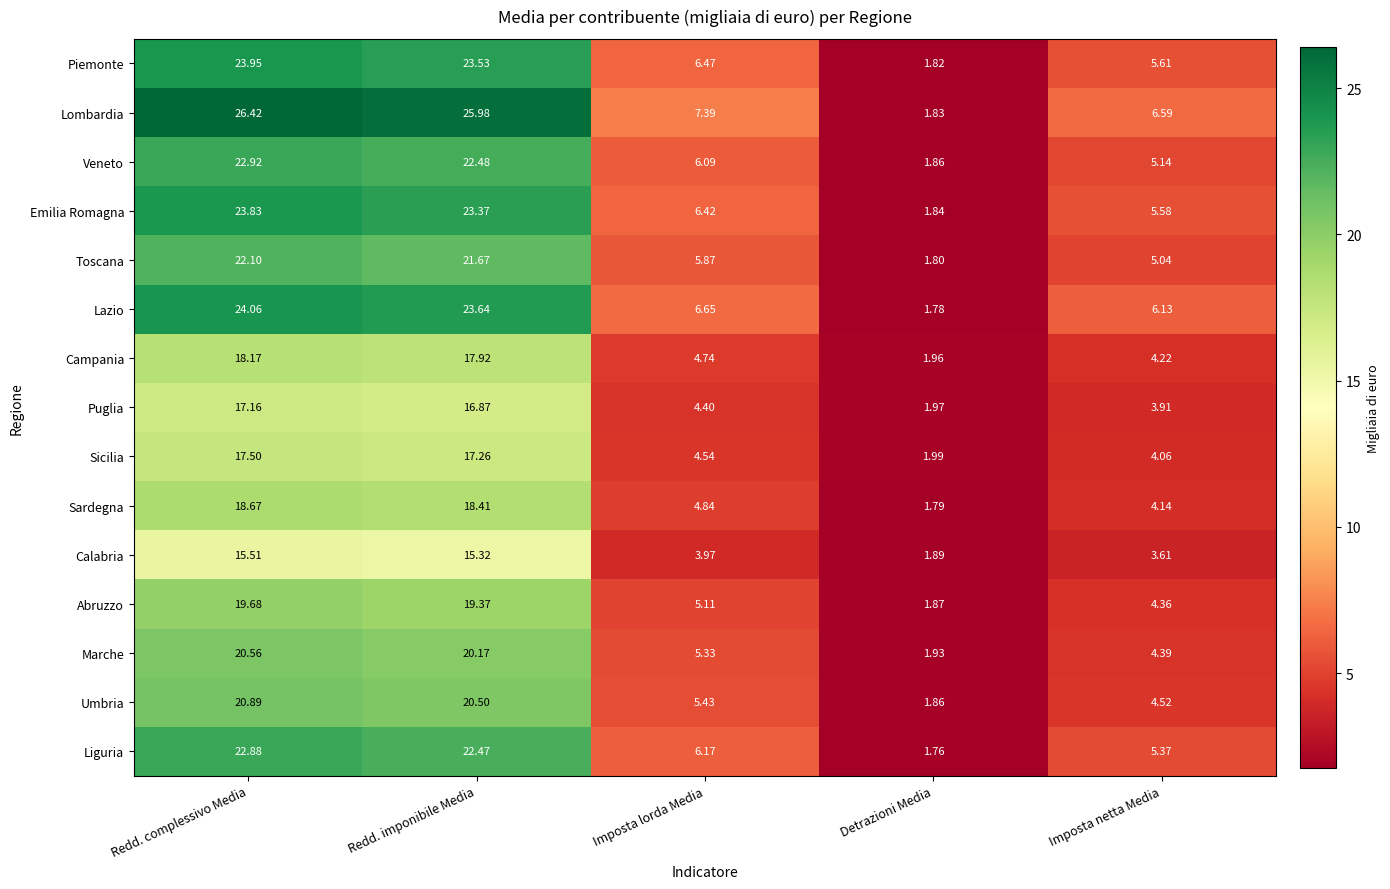

At which category does the chart reach its peak across all series?

Redd. complessivo Media